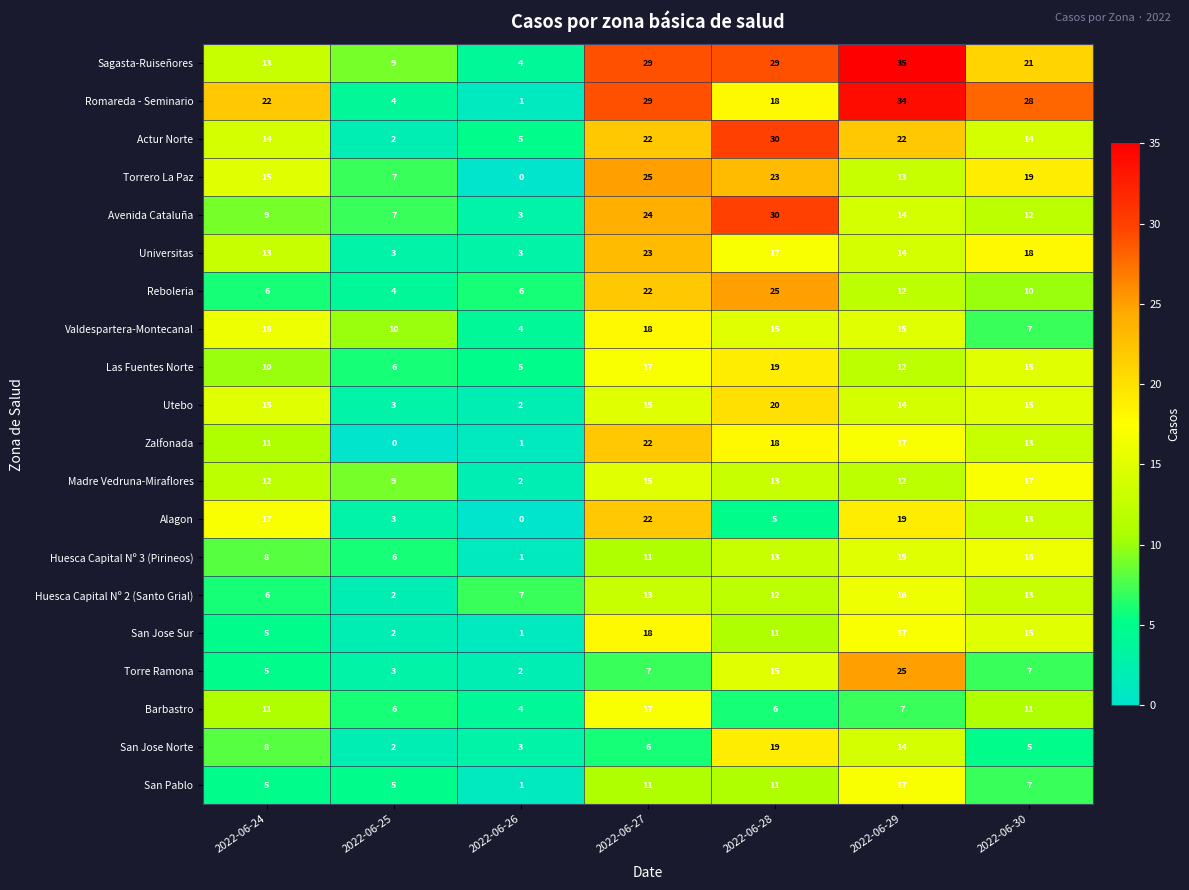

What is the sum of the San Jose Sur values at 2022-06-29 and 2022-06-25?

19